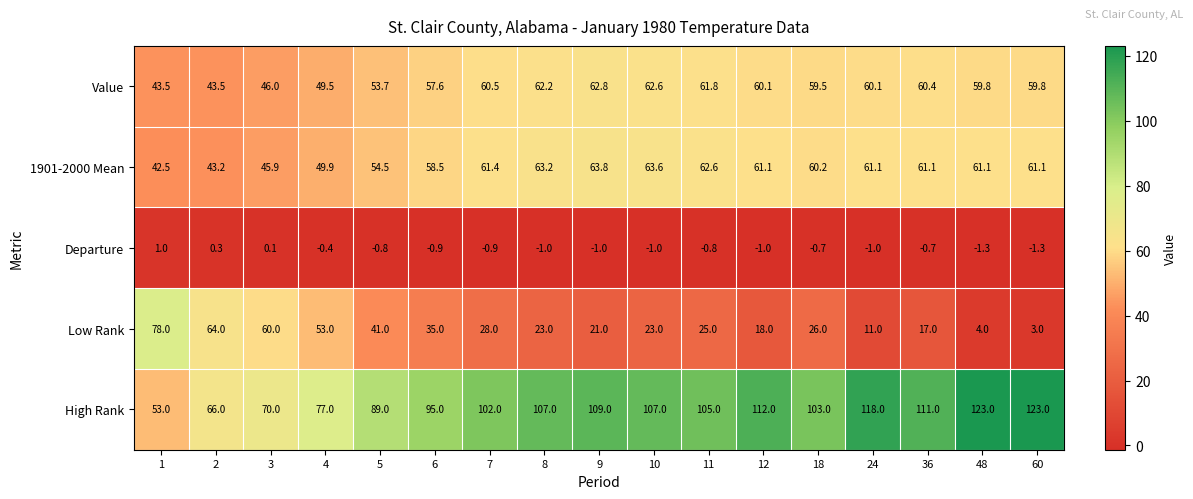

What is the difference between the highest and lowest values at 2?

65.7